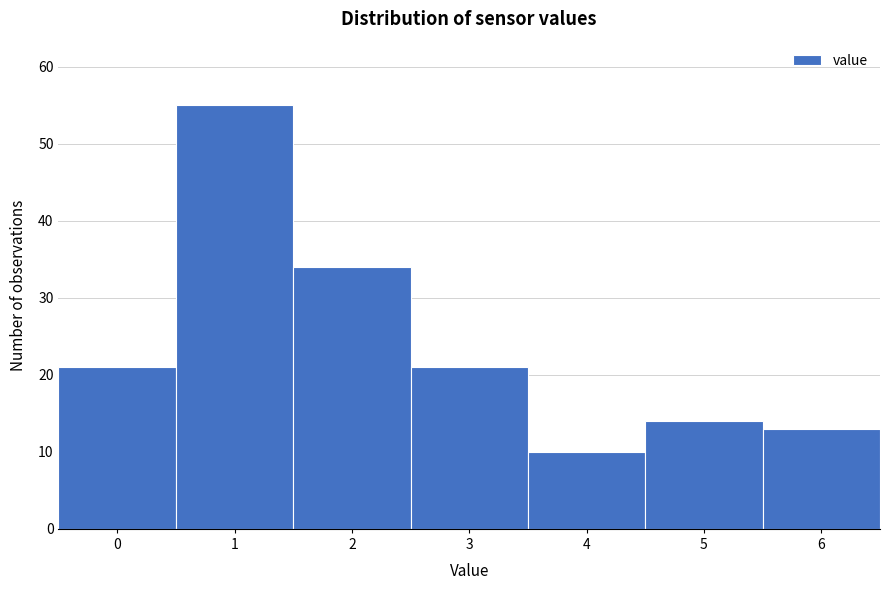

Reading left to right, what are all the values shown in this chart?

21	55	34	21	10	14	13